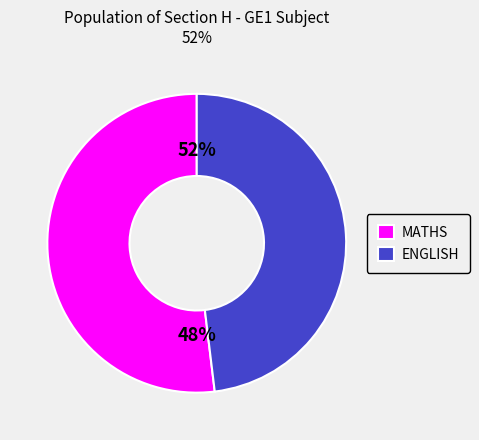

Rank the categories by value from highest to lowest.

MATHS, ENGLISH